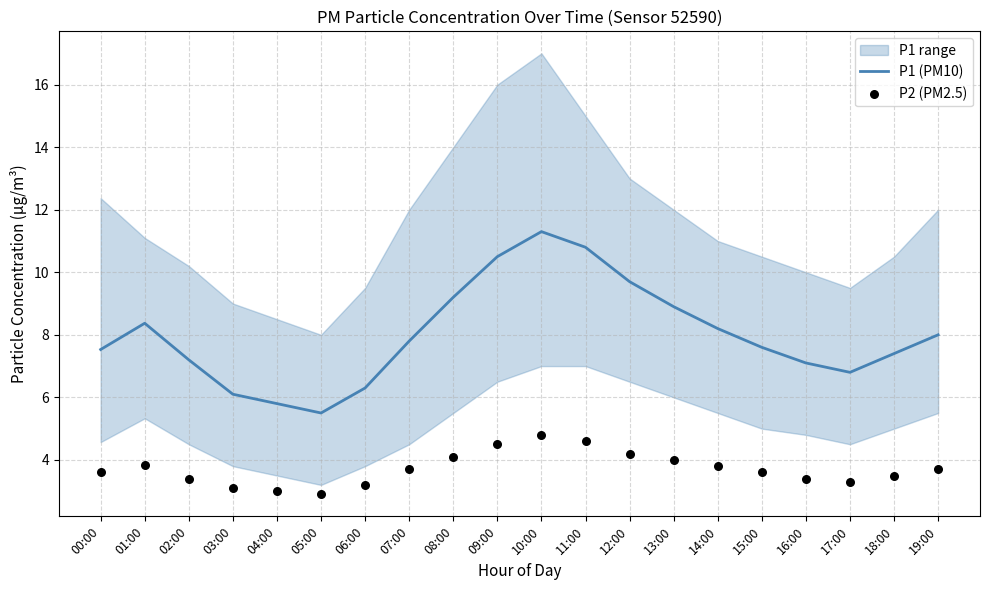

Which series contains the highest Y value?

P1 (PM10)